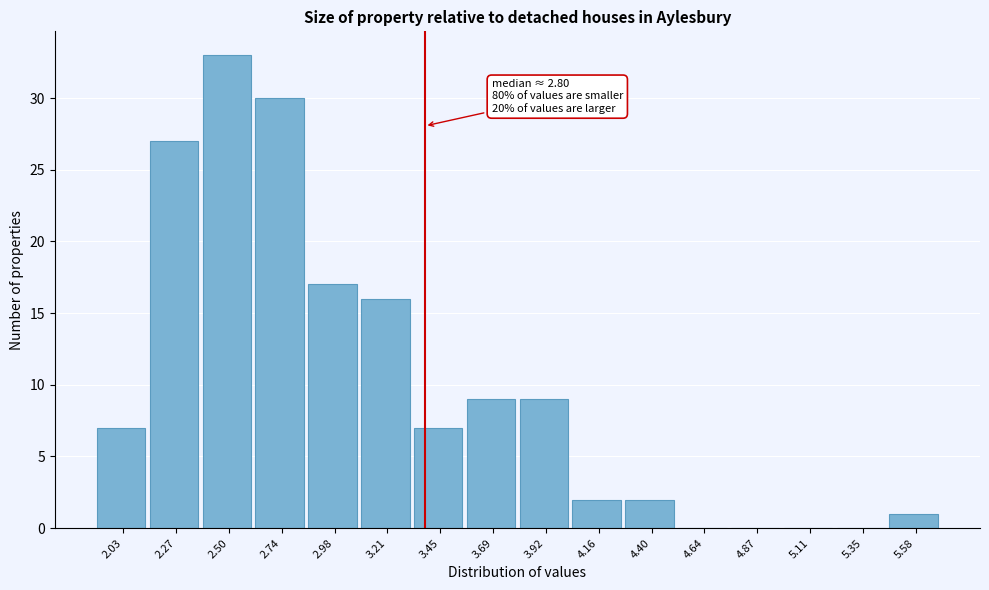

Reading left to right, transcribe all the data shown in this chart.

2.03=7	2.27=27	2.50=33	2.74=30	2.98=17	3.21=16	3.45=7	3.69=9	3.92=9	4.16=2	4.40=2	4.64=0	4.87=0	5.11=0	5.35=0	5.58=1